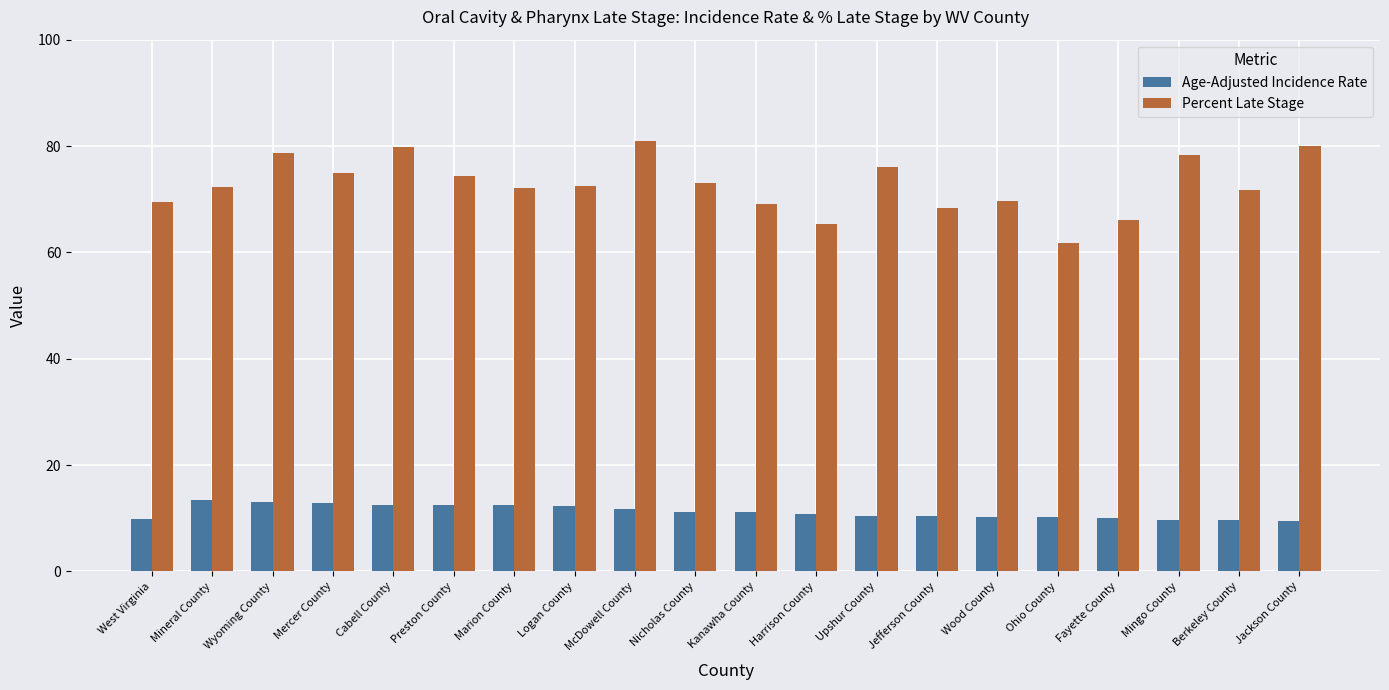

How many data points does each series have?

20